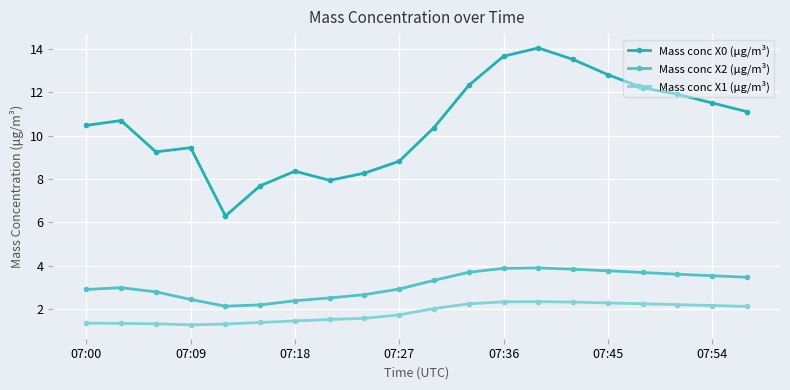

True or false: Mass conc X0 (μg/m³) and Mass conc X1 (μg/m³) cross at least once.

False